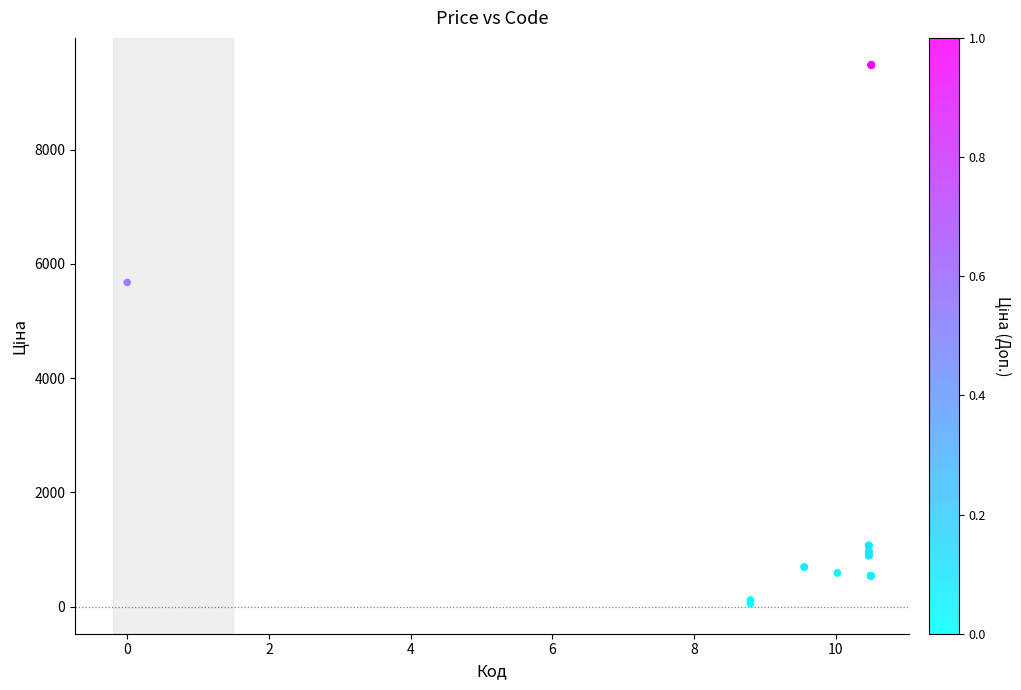

What Y value in the scatter plot is closest to 4768?

5673.8